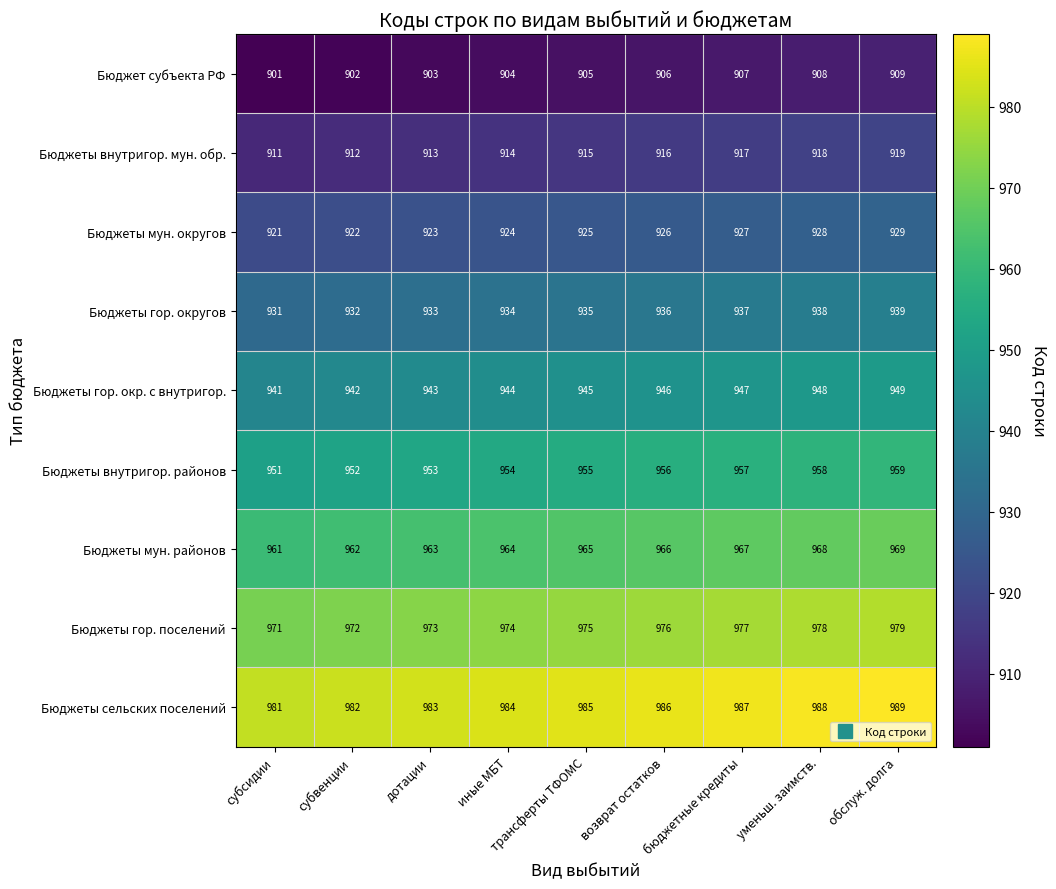

What is the sum of the Бюджеты мун. округов values at возврат остатков and бюджетные кредиты?

1853